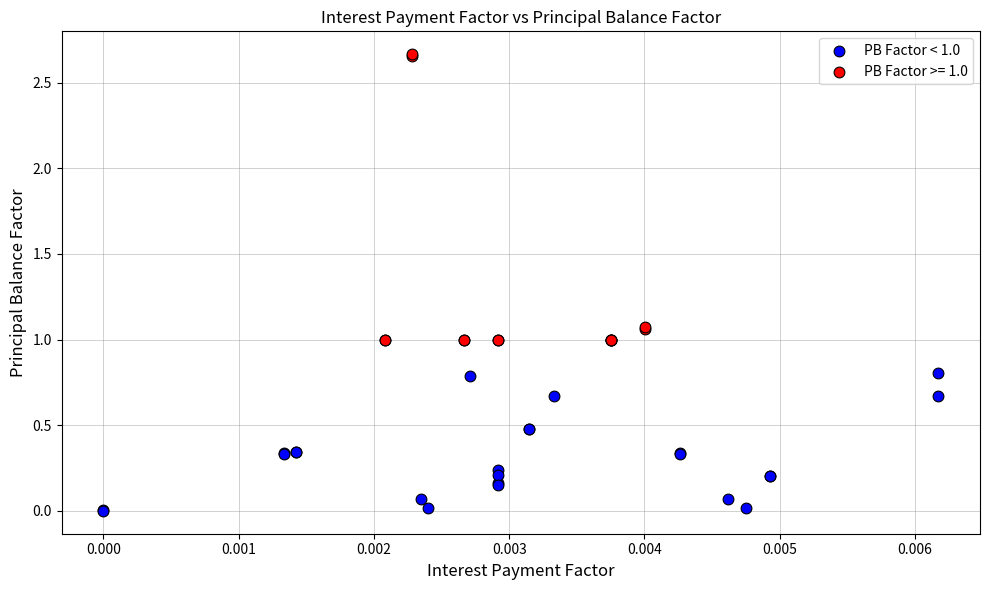

Which series reaches the maximum Y coordinate?

PB Factor >= 1.0